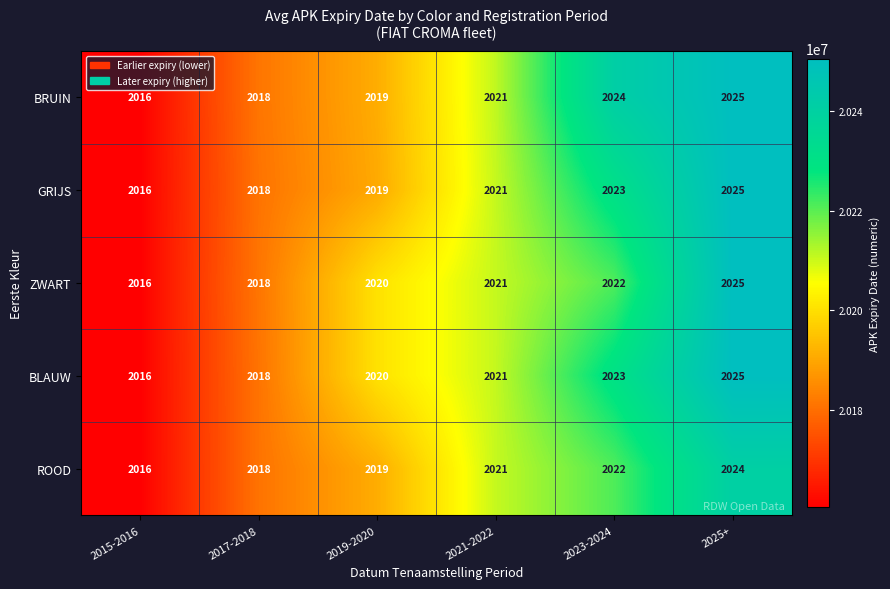

At which category does the chart reach its minimum across all series?

2015-2016